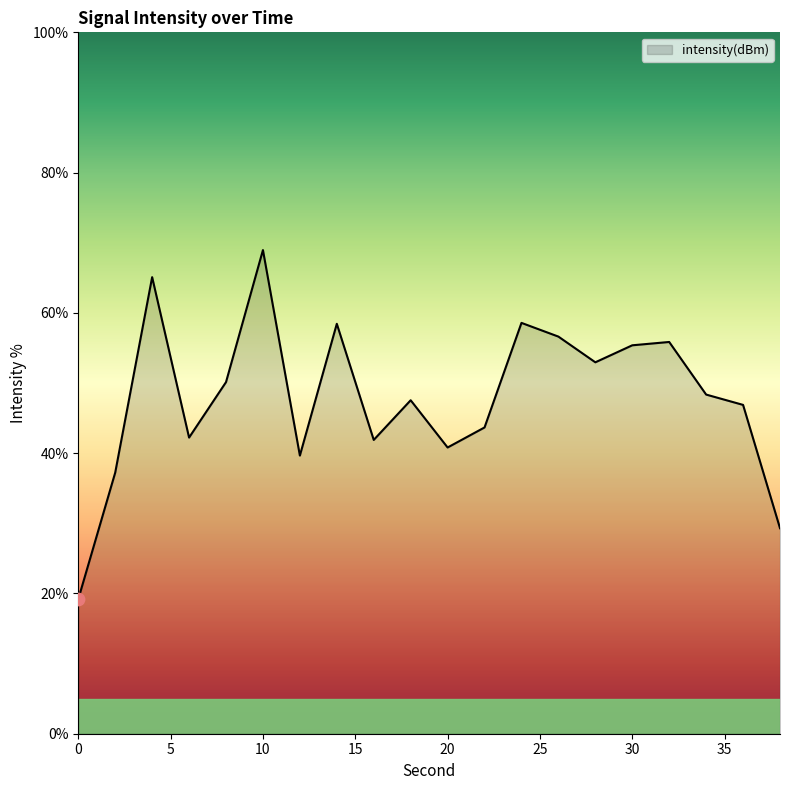

What is the difference between the maximum and minimum values?

49.8